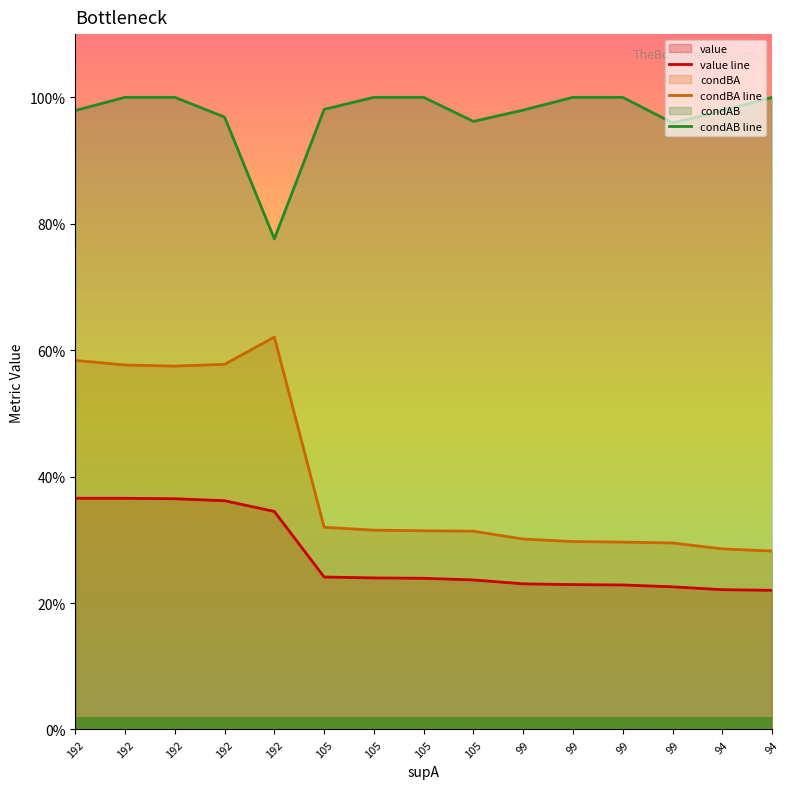

Which has a higher value, 99 or 105?

105